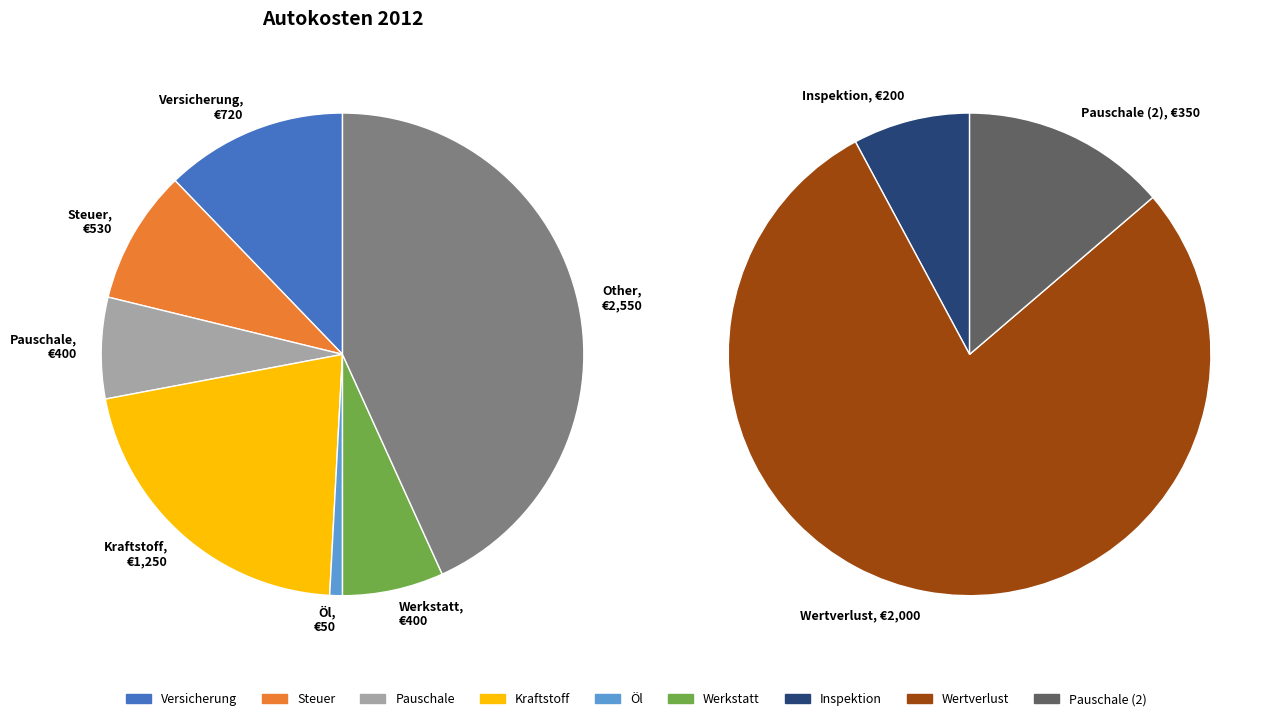

How many segments does this pie chart have?

9